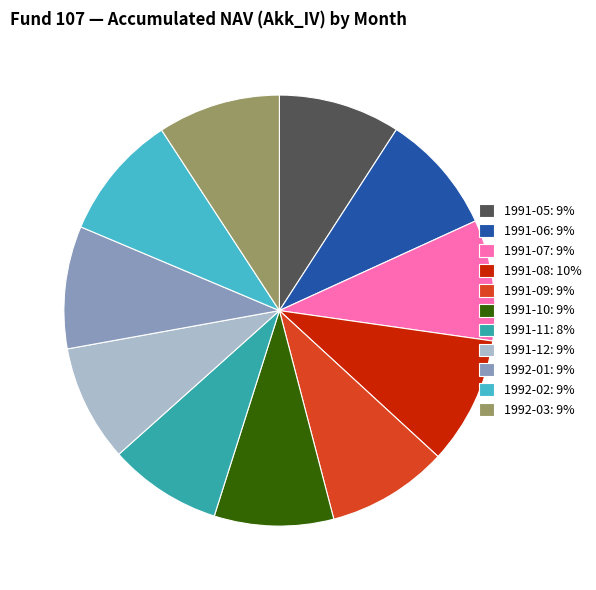

Is there a majority slice in this chart?

No